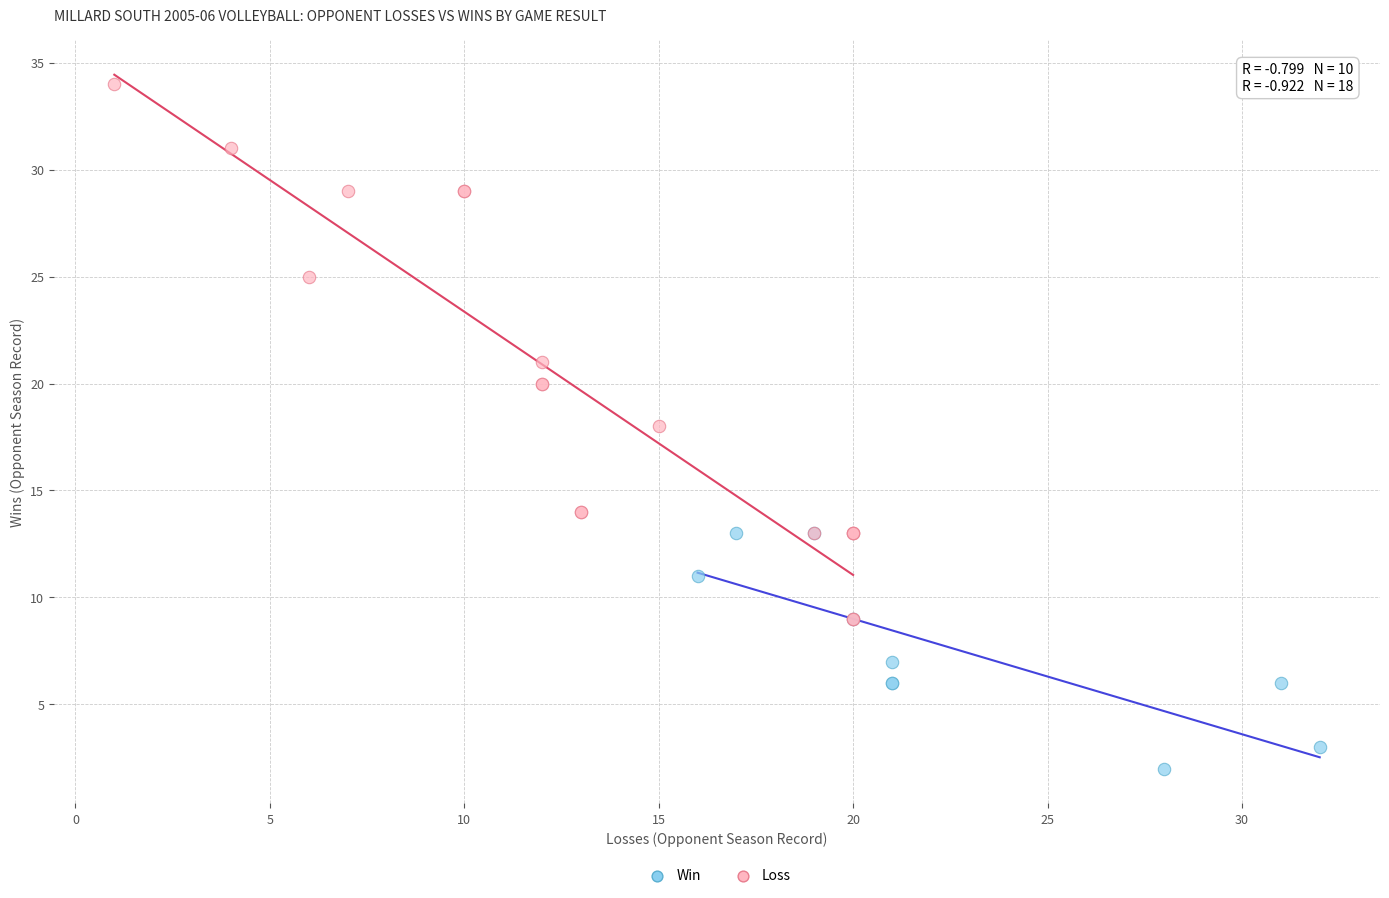

Which series reaches the maximum Y coordinate?

Loss